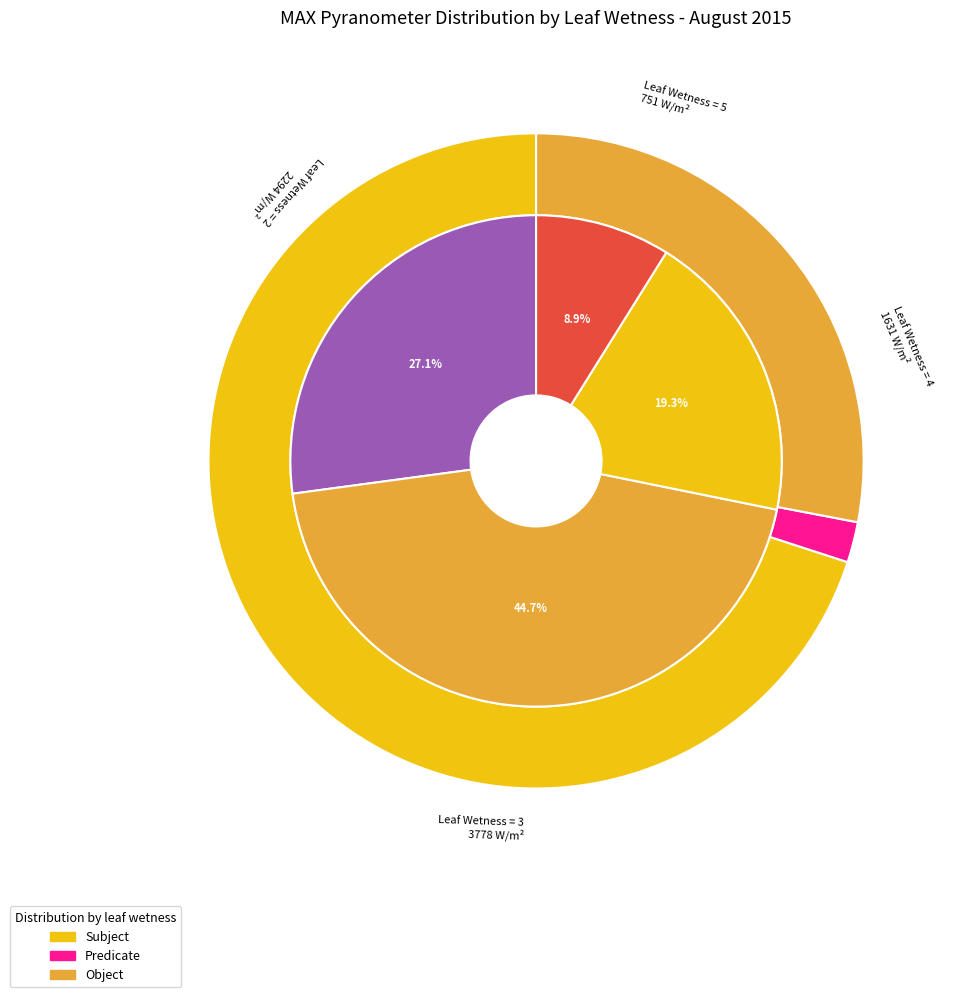

Does Aug 4 represent more than half of the total?

No